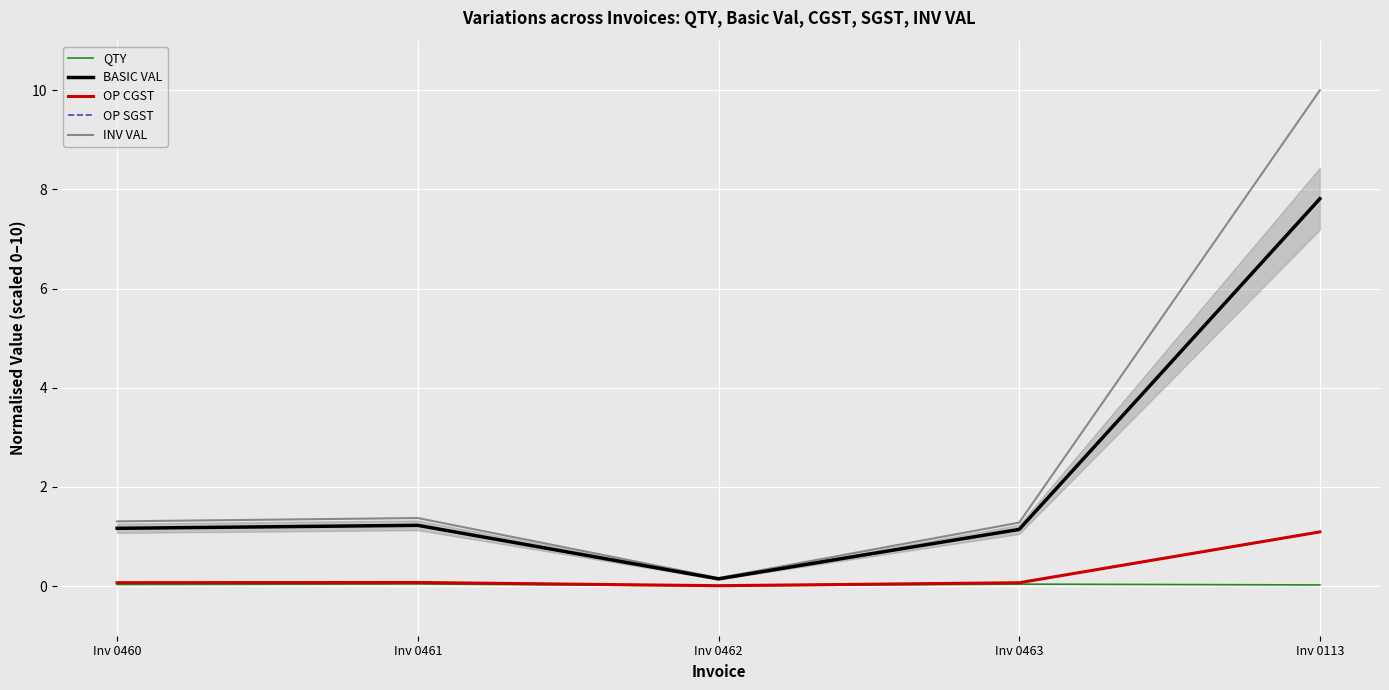

The QTY series shows 0.0 at Inv 0460. True or false?

False